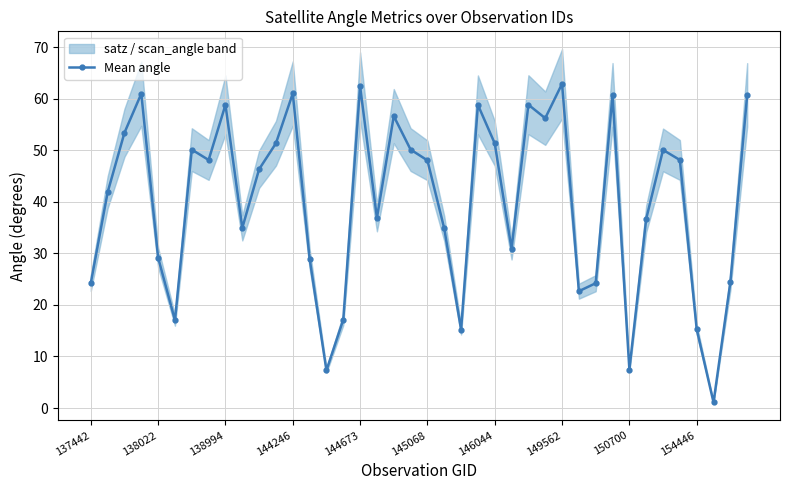

The value of Mean angle at 138994 is 22.3. True or false?

False